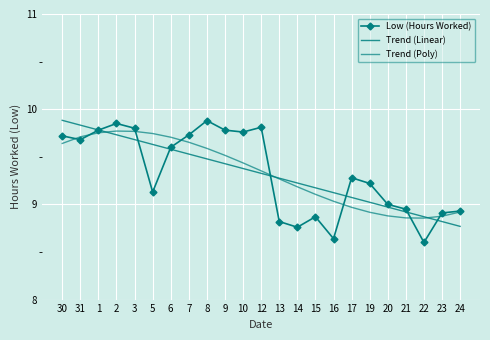

Reading left to right, what are all the values shown in this chart?

Low (Hours Worked): 9.7	9.7	9.8	9.8	9.8	9.1	9.6	9.7	9.9	9.8	9.8	9.8	8.8	8.8	8.9	8.6	9.3	9.2	9.0	8.9	8.6	8.9	8.9
Trend (Linear): 9.9	9.8	9.8	9.7	9.7	9.6	9.6	9.5	9.5	9.4	9.4	9.3	9.3	9.2	9.2	9.1	9.1	9.0	9.0	8.9	8.9	8.8	8.8
Trend (Poly): 9.6	9.7	9.8	9.8	9.8	9.7	9.7	9.7	9.6	9.5	9.4	9.4	9.3	9.2	9.1	9.0	9.0	8.9	8.9	8.9	8.9	8.9	8.9